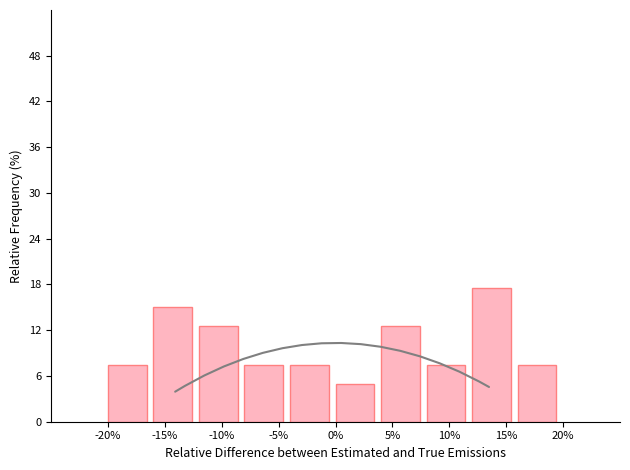

What is the height of the bar covering 0 to 4 on the x-axis? The values are not printed on the chart, so give them approximately, as read against the axis.

5